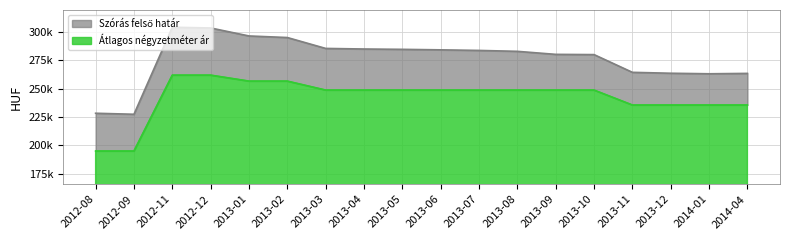

What is the spread (max minus min) of values at 2012-12?

41549